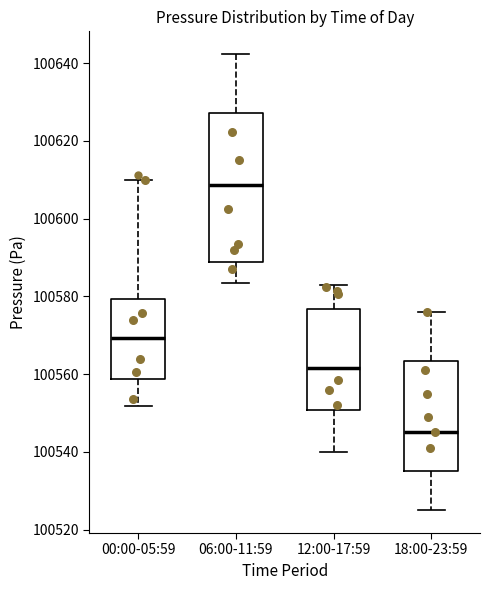

Which box has the lowest median line?

18:00-23:59